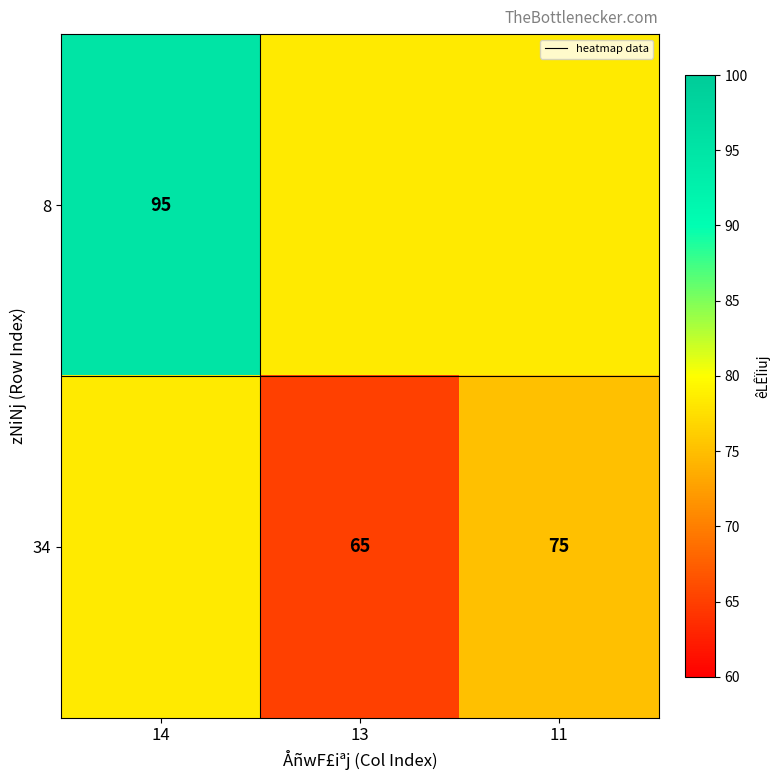

Is the value of 34 at 11 greater than the value of 8 at 14?

No